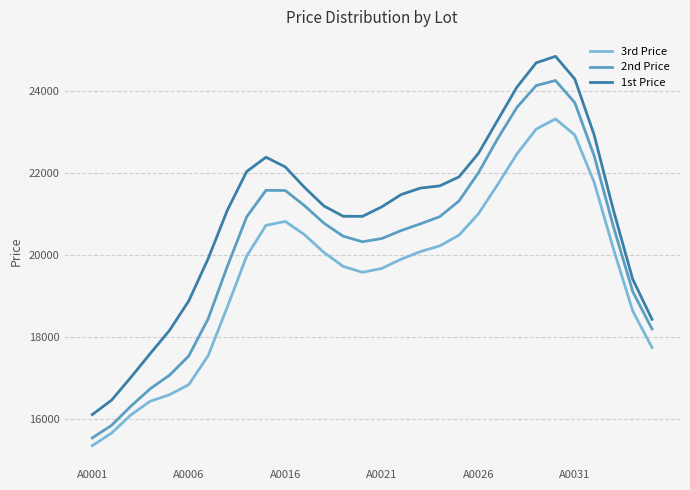

Rank the series by their maximum value, from lowest to highest.

3rd Price, 2nd Price, 1st Price